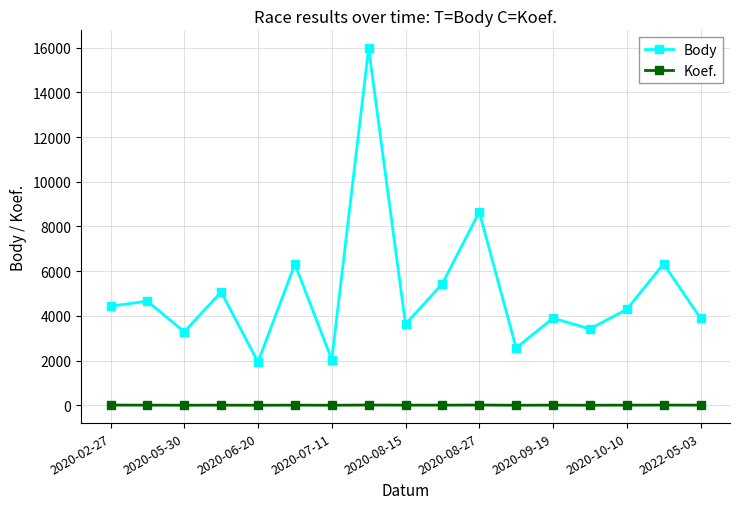

Which series has the largest total across all categories?

Body